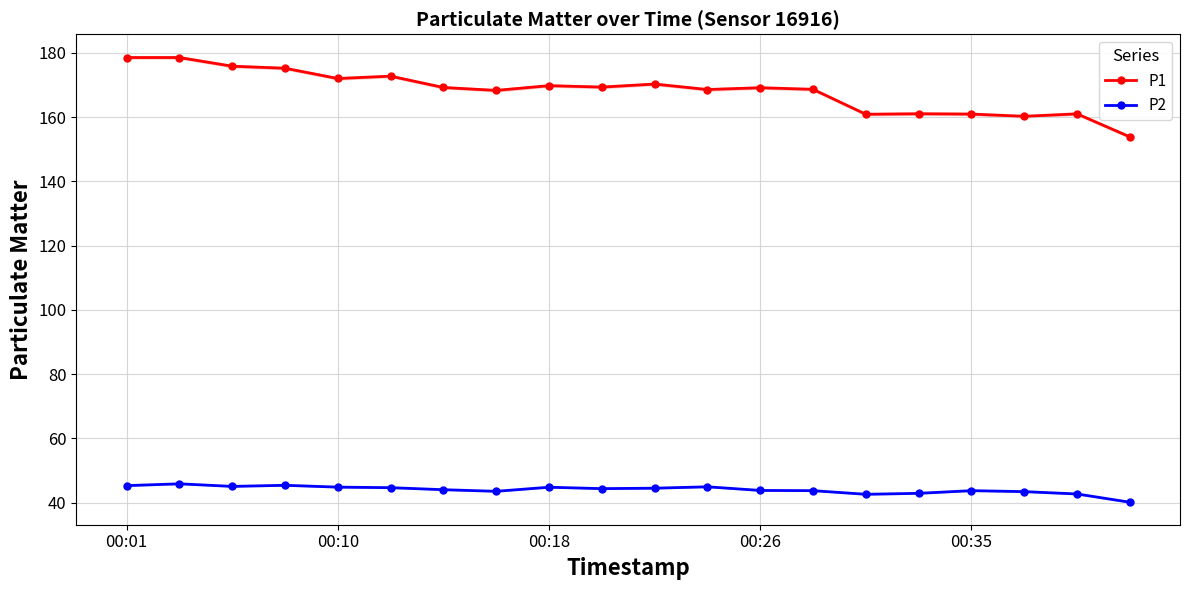

What position from the left is 9?

10